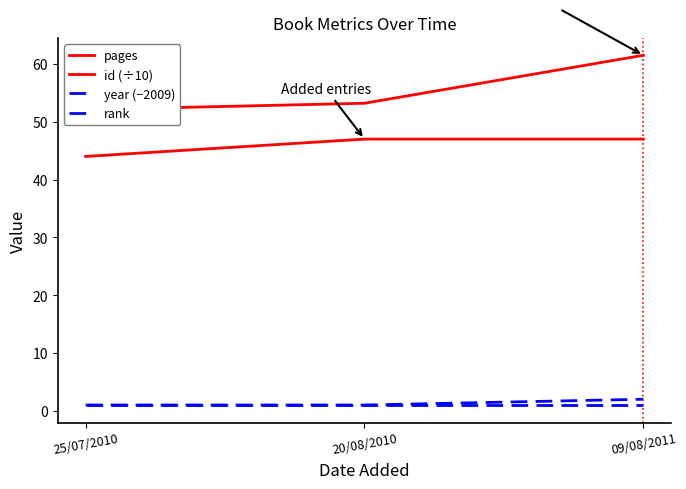

Is the value of pages at 20/08/2010 greater than the value of rank at 25/07/2010?

Yes